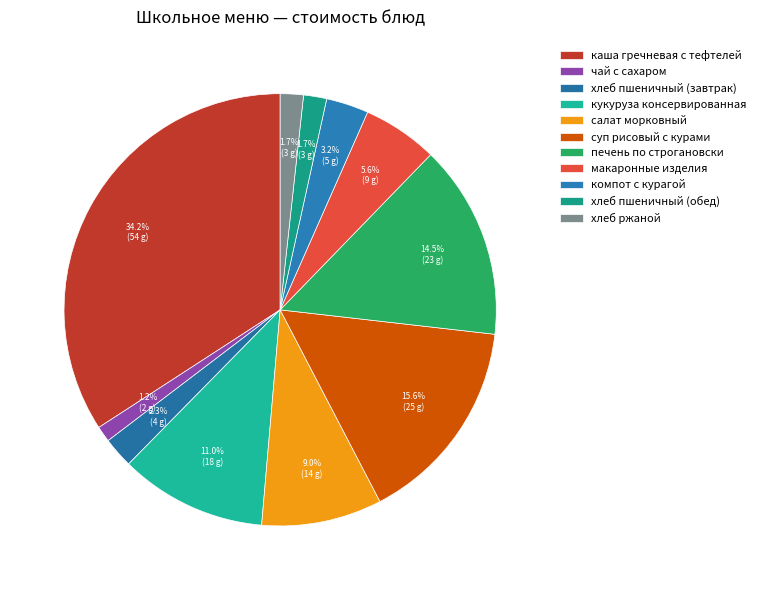

What is the change in value from хлеб пшеничный (завтрак) to хлеб ржаной?

-0.9